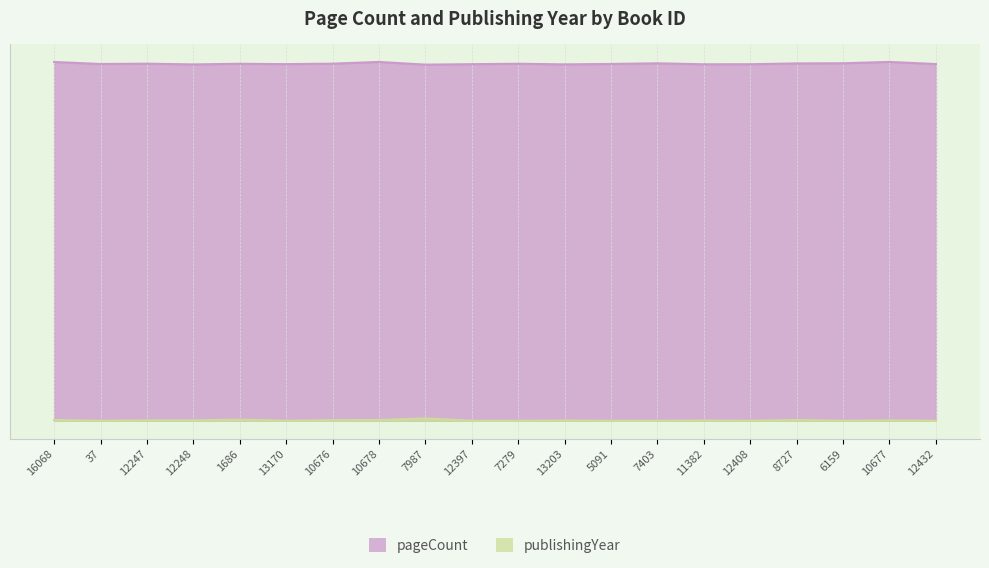

What is the total value across all series at 13170?

1981.7